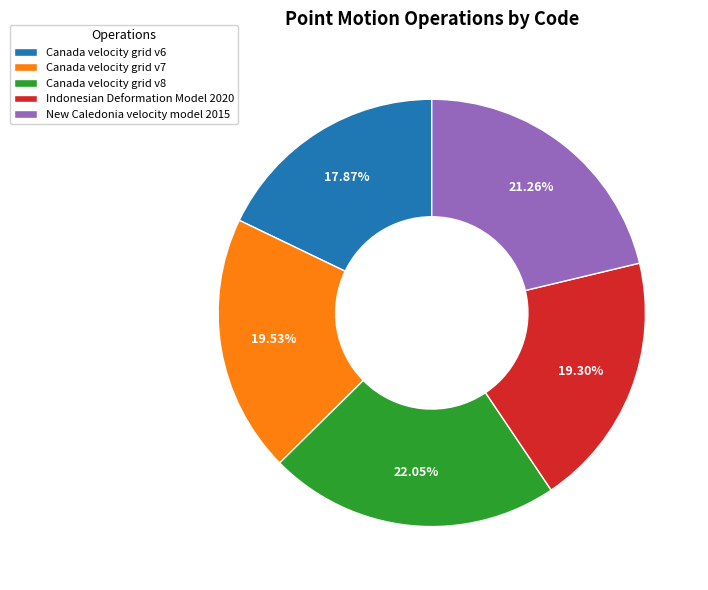

Which slice is the smallest?

Canada velocity grid v6